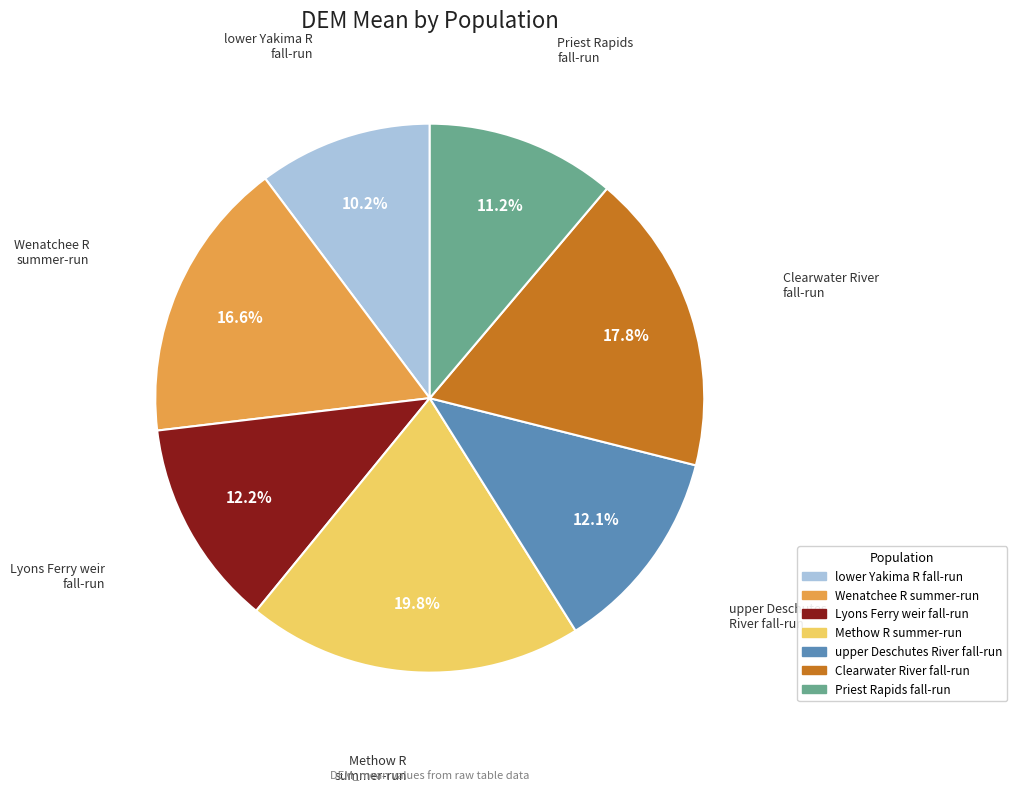

Approximately how many times larger is the value at lower Yakima R fall-run compared to Lyons Ferry weir fall-run?

0.8